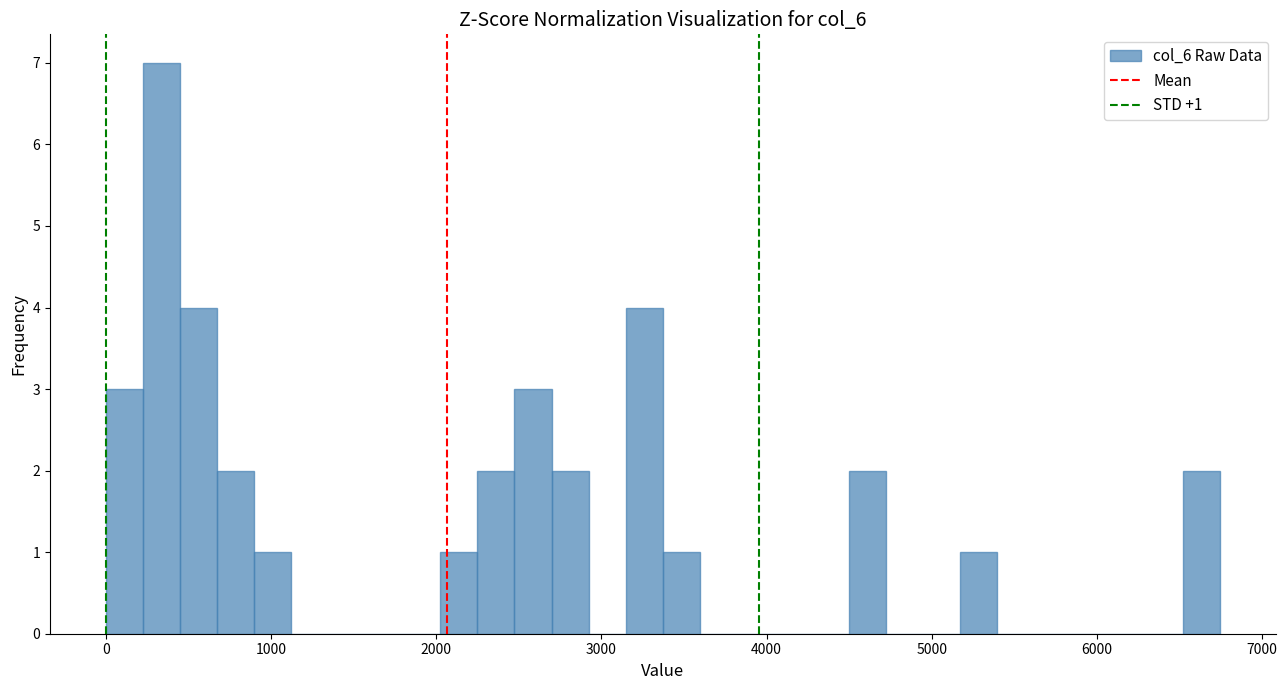

Around what value on the x-axis is the tallest bar? Give the approximate position of its centre, as read against the axis.

300